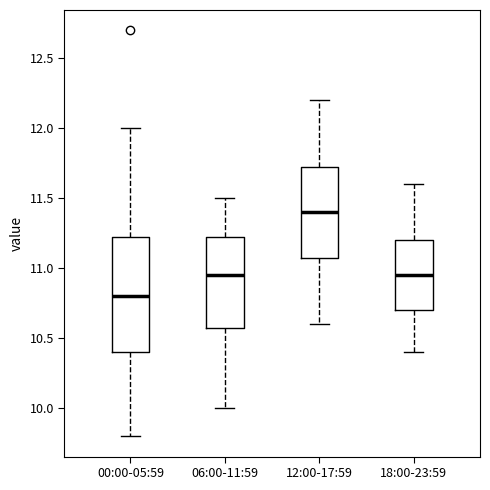

Reading left to right, read every box against the y-axis: the position of its median line, the range the box covers, and the ends of its whiskers. The values are not printed on the chart, so give them approximately, as read against the axis.

00:00-05:59: median 10.80, box 10.40 to 11.25, whiskers 9.80 to 12.00
06:00-11:59: median 10.95, box 10.60 to 11.25, whiskers 10.00 to 11.50
12:00-17:59: median 11.40, box 11.10 to 11.75, whiskers 10.60 to 12.20
18:00-23:59: median 10.95, box 10.70 to 11.20, whiskers 10.40 to 11.60